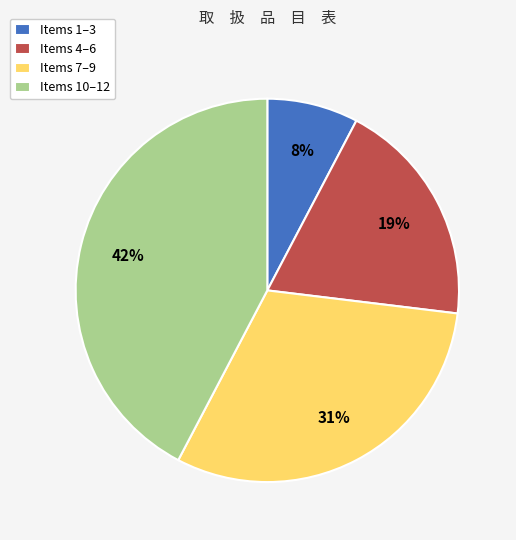

To the nearest percent, what portion does Items 1–3 represent?

8%